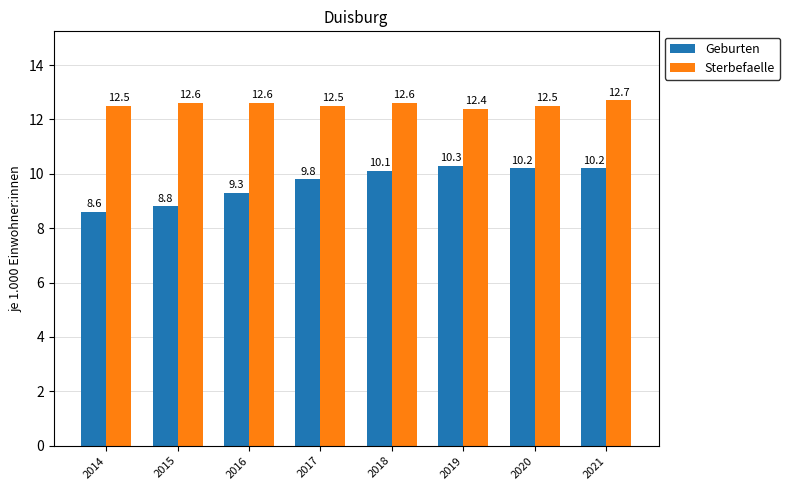

Which series has the largest total across all categories?

Sterbefaelle